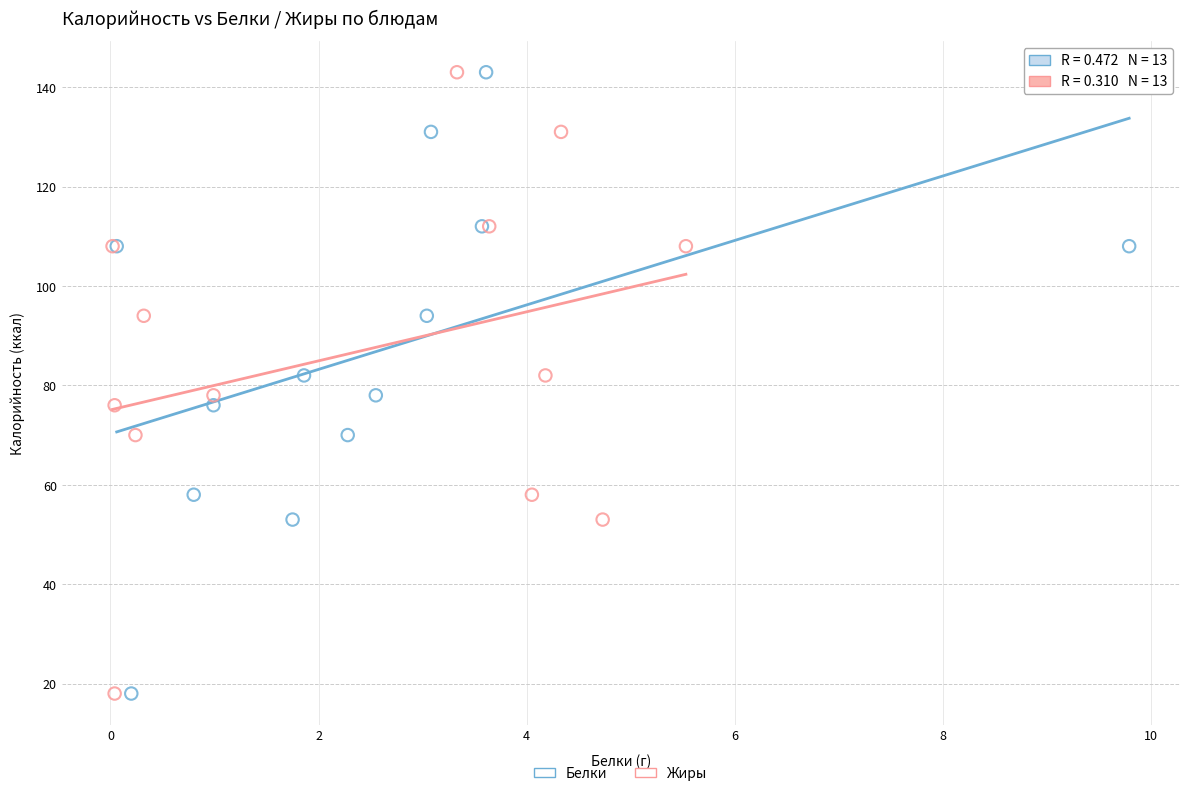

What are all the series names shown in the legend?

Белки, Жиры